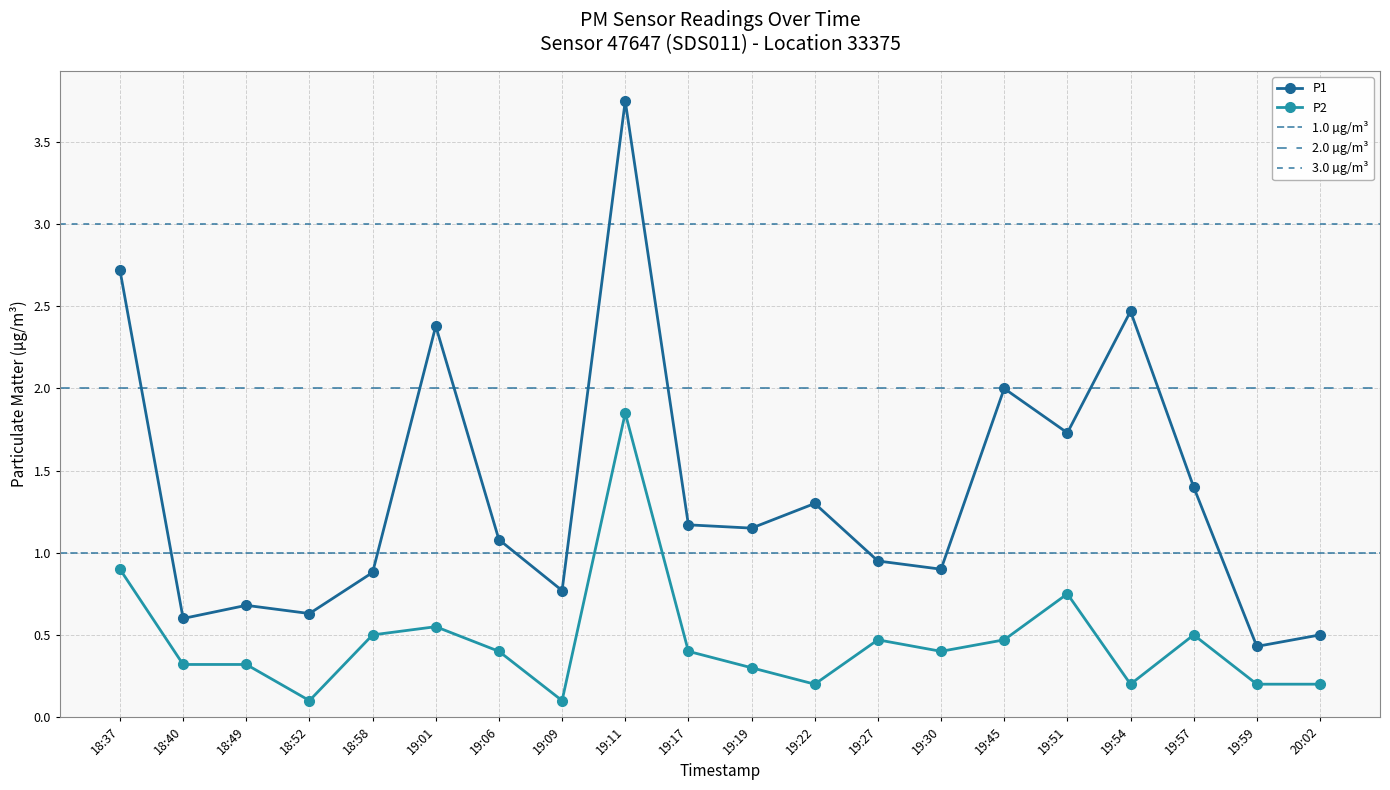

At 19:57, list the series in order from smallest to largest.

P2, P1